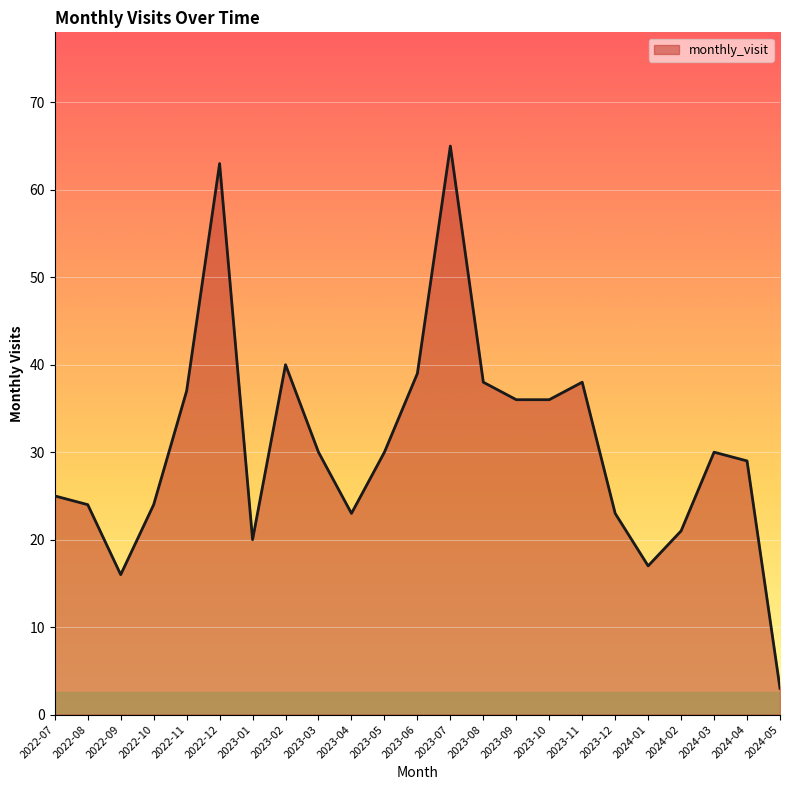

Which category has the highest value across all series?

2023-07